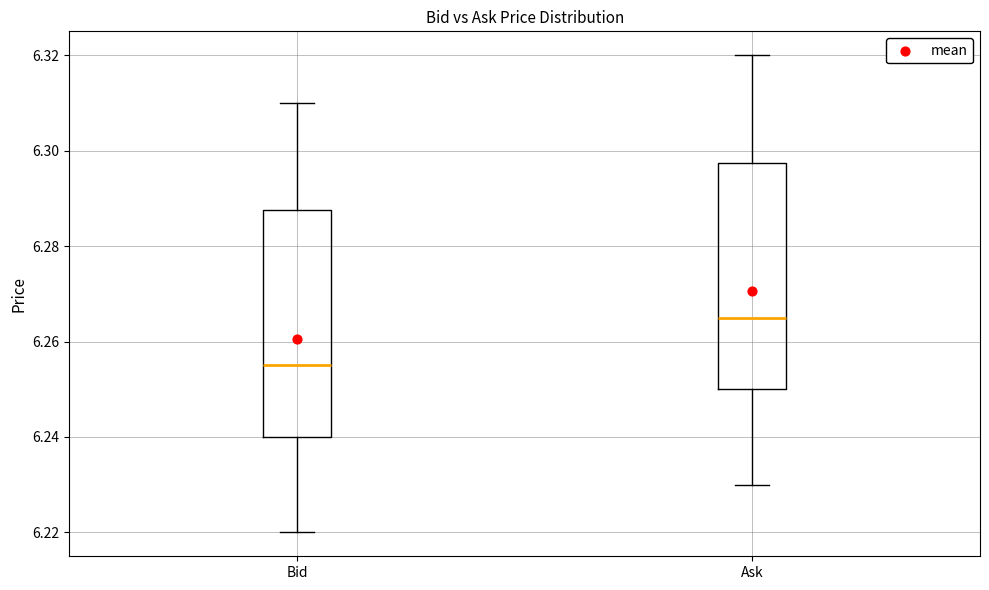

Which box has the highest median line?

Ask